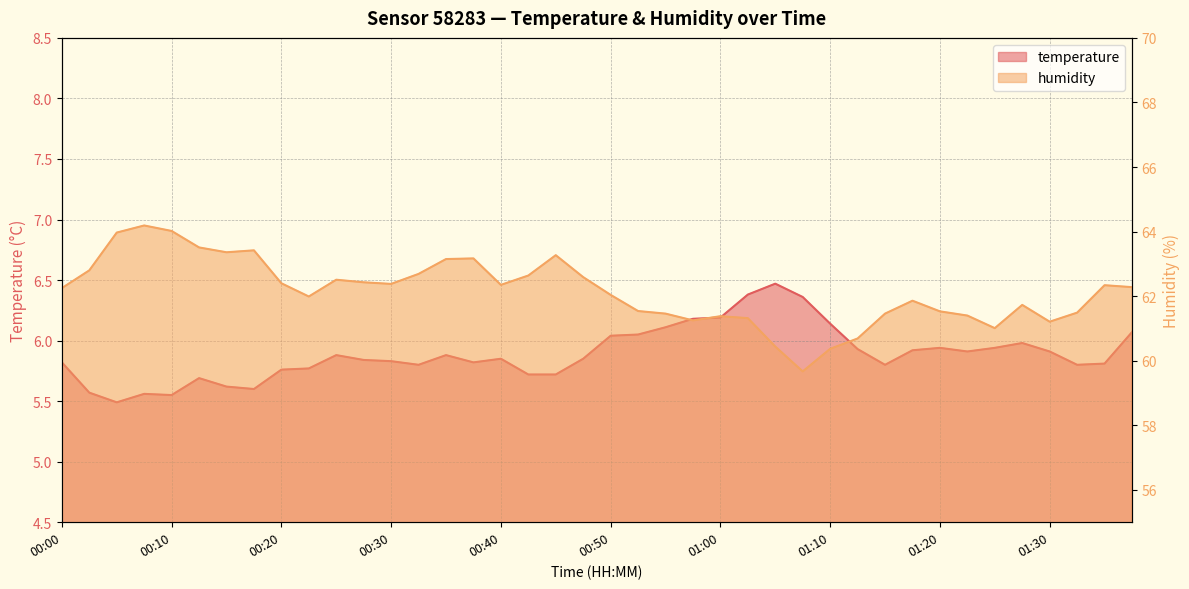

At which category is the sum across all series the highest?

00:08